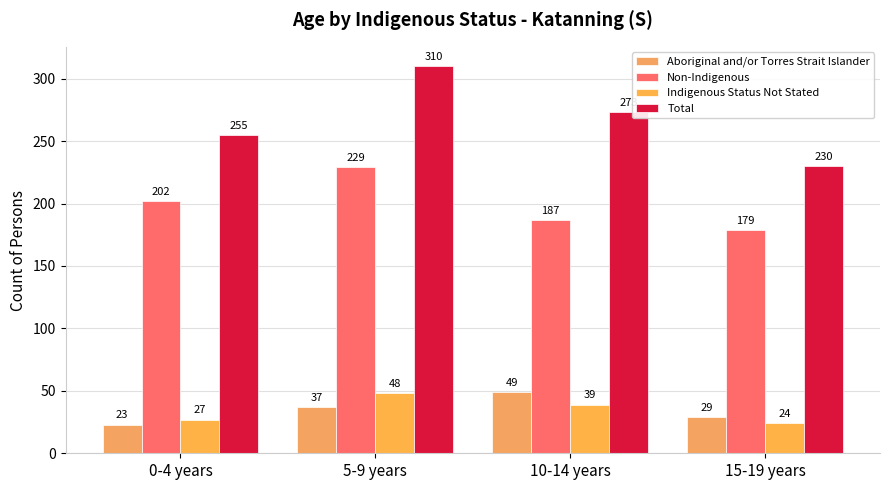

Which label corresponds to the smallest value in the chart?

0-4 years